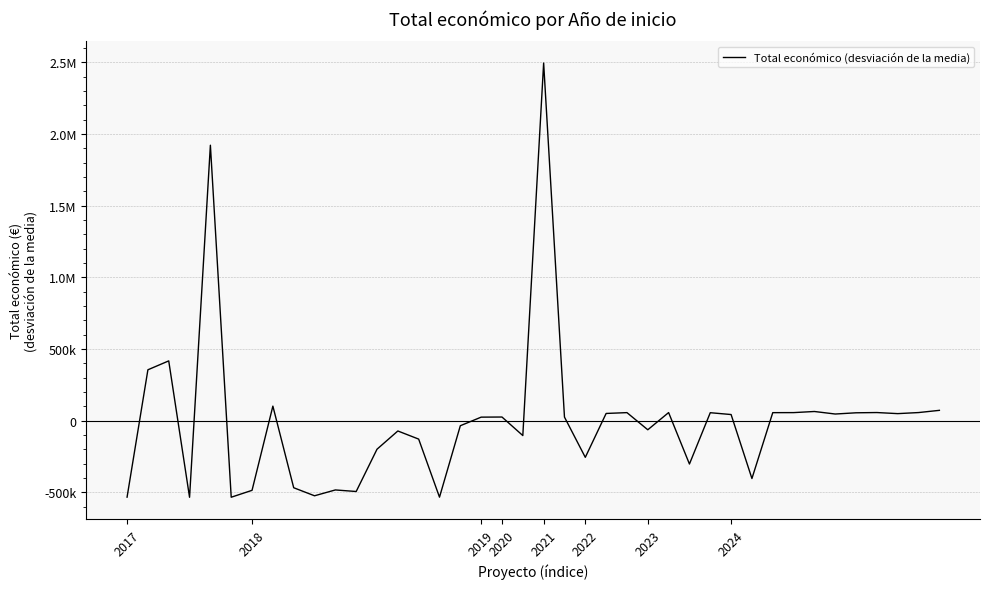

Is this an area chart (filled region under the line)?

No